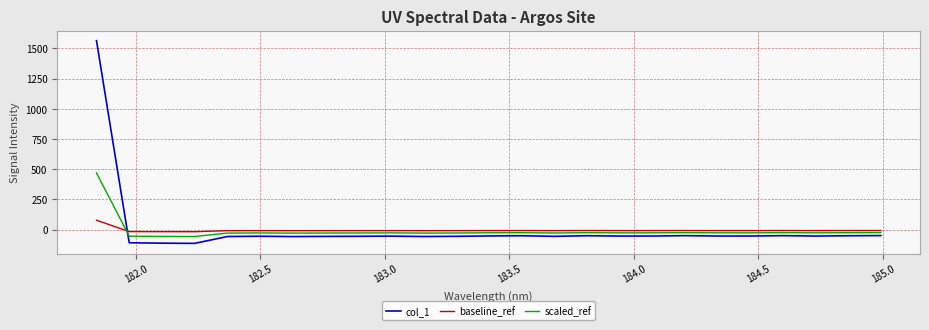

What is the greatest value displayed?

1563.6